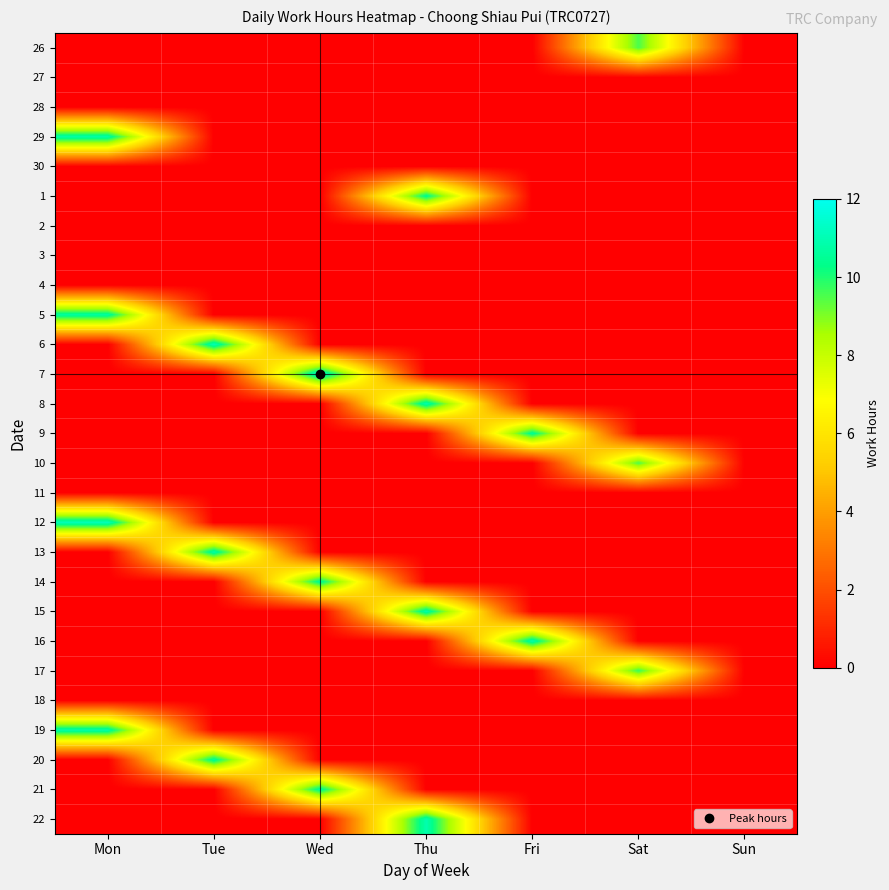

Reading left to right, transcribe all the data shown in this chart.

26: Mon=0.0	Tue=0.0	Wed=0.0	Thu=0.0	Fri=0.0	Sat=9.5	Sun=0.0
27: Mon=0.0	Tue=0.0	Wed=0.0	Thu=0.0	Fri=0.0	Sat=0.0	Sun=0.0
28: Mon=0.0	Tue=0.0	Wed=0.0	Thu=0.0	Fri=0.0	Sat=0.0	Sun=0.0
29: Mon=10.8	Tue=0.0	Wed=0.0	Thu=0.0	Fri=0.0	Sat=0.0	Sun=0.0
30: Mon=0.0	Tue=0.0	Wed=0.0	Thu=0.0	Fri=0.0	Sat=0.0	Sun=0.0
1: Mon=0.0	Tue=0.0	Wed=0.0	Thu=10.5	Fri=0.0	Sat=0.0	Sun=0.0
2: Mon=0.0	Tue=0.0	Wed=0.0	Thu=0.0	Fri=0.0	Sat=0.0	Sun=0.0
3: Mon=0.0	Tue=0.0	Wed=0.0	Thu=0.0	Fri=0.0	Sat=0.0	Sun=0.0
4: Mon=0.0	Tue=0.0	Wed=0.0	Thu=0.0	Fri=0.0	Sat=0.0	Sun=0.0
5: Mon=10.7	Tue=0.0	Wed=0.0	Thu=0.0	Fri=0.0	Sat=0.0	Sun=0.0
6: Mon=0.0	Tue=11.1	Wed=0.0	Thu=0.0	Fri=0.0	Sat=0.0	Sun=0.0
7: Mon=0.0	Tue=0.0	Wed=11.6	Thu=0.0	Fri=0.0	Sat=0.0	Sun=0.0
8: Mon=0.0	Tue=0.0	Wed=0.0	Thu=10.9	Fri=0.0	Sat=0.0	Sun=0.0
9: Mon=0.0	Tue=0.0	Wed=0.0	Thu=0.0	Fri=10.6	Sat=0.0	Sun=0.0
10: Mon=0.0	Tue=0.0	Wed=0.0	Thu=0.0	Fri=0.0	Sat=9.5	Sun=0.0
11: Mon=0.0	Tue=0.0	Wed=0.0	Thu=0.0	Fri=0.0	Sat=0.0	Sun=0.0
12: Mon=11.1	Tue=0.0	Wed=0.0	Thu=0.0	Fri=0.0	Sat=0.0	Sun=0.0
13: Mon=0.0	Tue=10.8	Wed=0.0	Thu=0.0	Fri=0.0	Sat=0.0	Sun=0.0
14: Mon=0.0	Tue=0.0	Wed=10.6	Thu=0.0	Fri=0.0	Sat=0.0	Sun=0.0
15: Mon=0.0	Tue=0.0	Wed=0.0	Thu=10.8	Fri=0.0	Sat=0.0	Sun=0.0
16: Mon=0.0	Tue=0.0	Wed=0.0	Thu=0.0	Fri=10.9	Sat=0.0	Sun=0.0
17: Mon=0.0	Tue=0.0	Wed=0.0	Thu=0.0	Fri=0.0	Sat=9.7	Sun=0.0
18: Mon=0.0	Tue=0.0	Wed=0.0	Thu=0.0	Fri=0.0	Sat=0.0	Sun=0.0
19: Mon=10.8	Tue=0.0	Wed=0.0	Thu=0.0	Fri=0.0	Sat=0.0	Sun=0.0
20: Mon=0.0	Tue=10.6	Wed=0.0	Thu=0.0	Fri=0.0	Sat=0.0	Sun=0.0
21: Mon=0.0	Tue=0.0	Wed=10.6	Thu=0.0	Fri=0.0	Sat=0.0	Sun=0.0
22: Mon=0.0	Tue=0.0	Wed=0.0	Thu=10.9	Fri=0.0	Sat=0.0	Sun=0.0